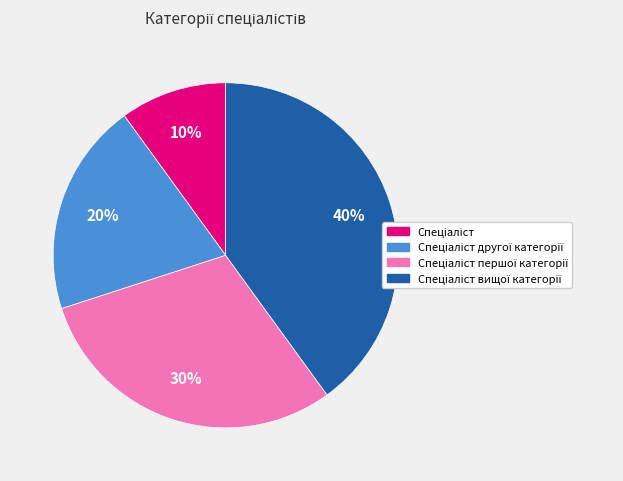

Is there a majority slice in this chart?

No